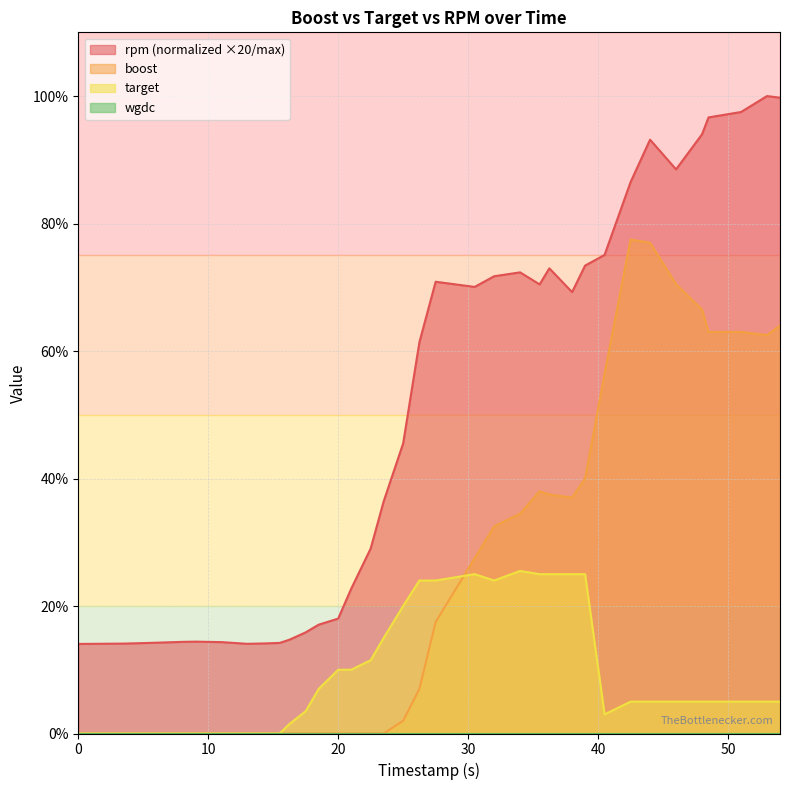

Count the number of categories in the chart.

36